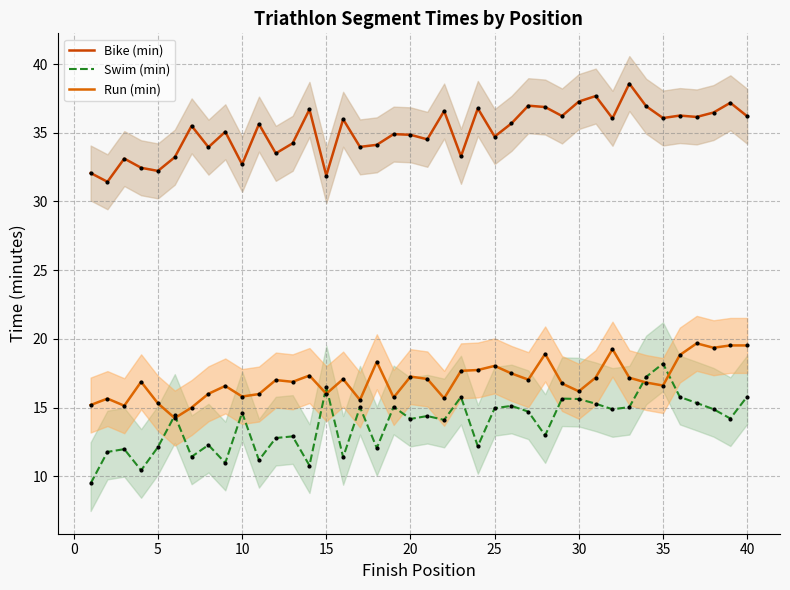

True or false: Run and Bike cross at least once.

False